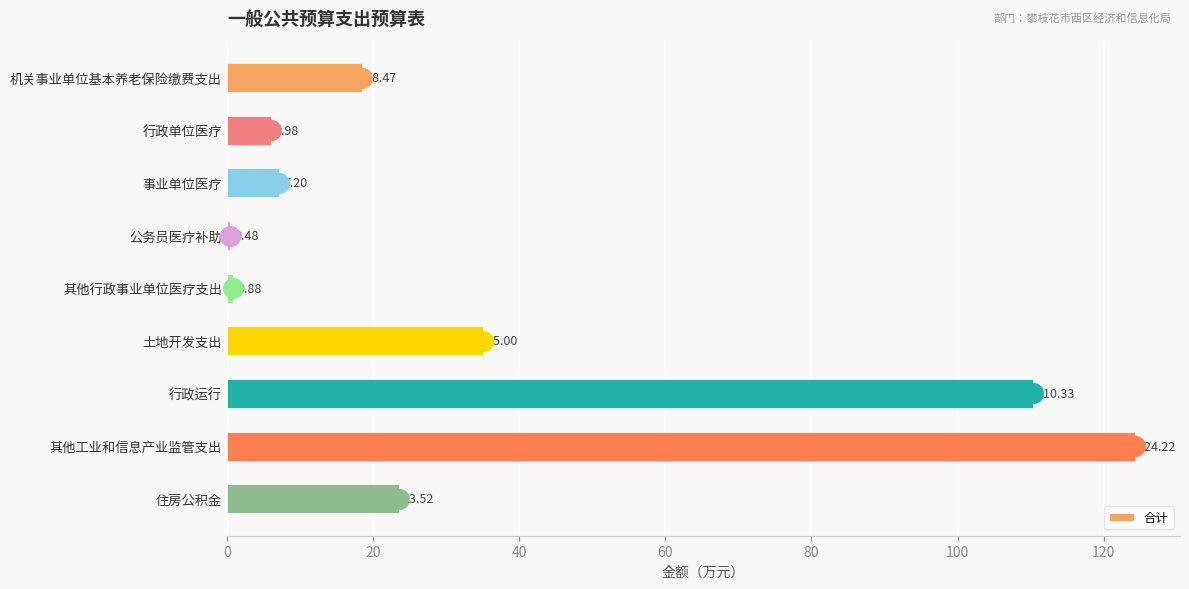

Rank the categories by 合计 value from highest to lowest.

其他工业和信息产业监管支出, 行政运行, 土地开发支出, 住房公积金, 机关事业单位基本养老保险缴费支出, 事业单位医疗, 行政单位医疗, 其他行政事业单位医疗支出, 公务员医疗补助